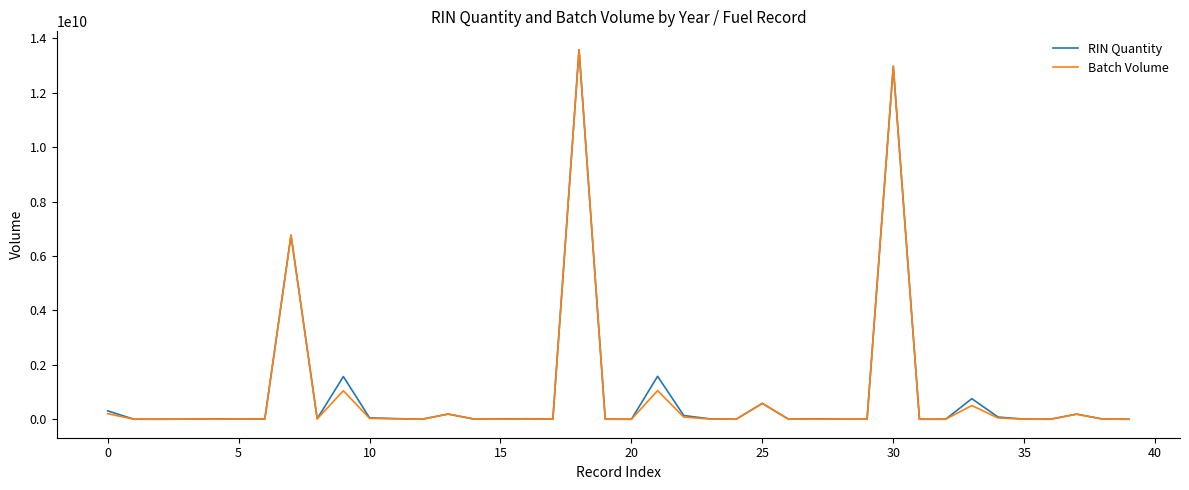

What is the greatest value displayed?

13583702652